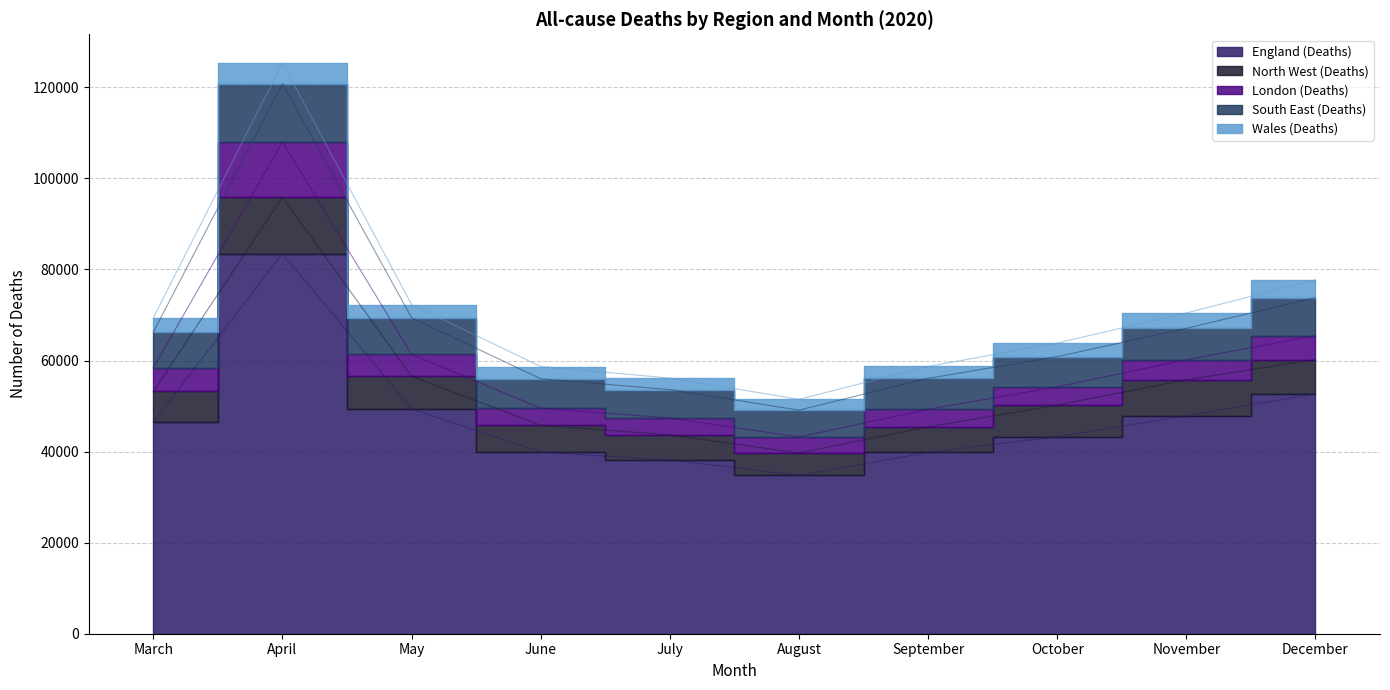

What is the approximate value of England (Deaths) at July?

38182